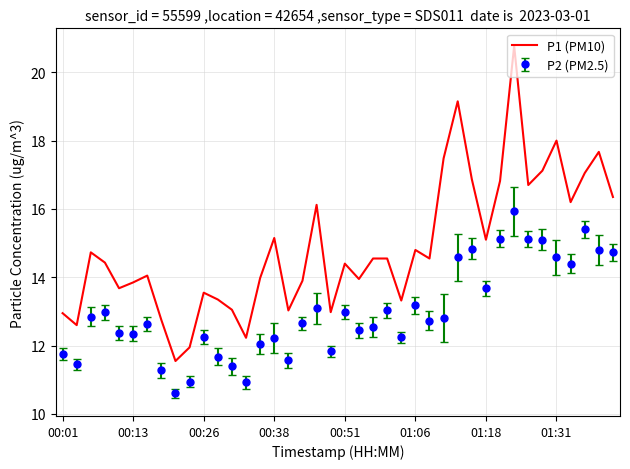

What is the difference between the maximum and minimum values in the P2 (PM2.5) series?

5.3